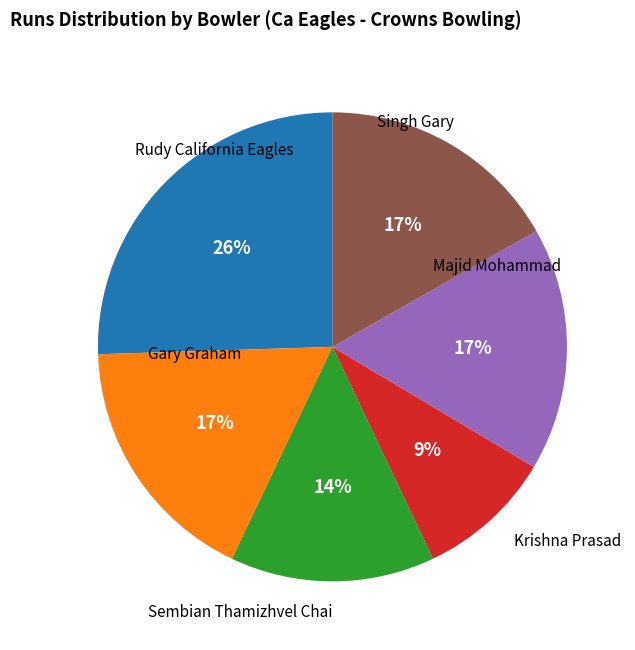

What is the ratio of the value at Rudy California Eagles to the value at Majid Mohammad?

1.5